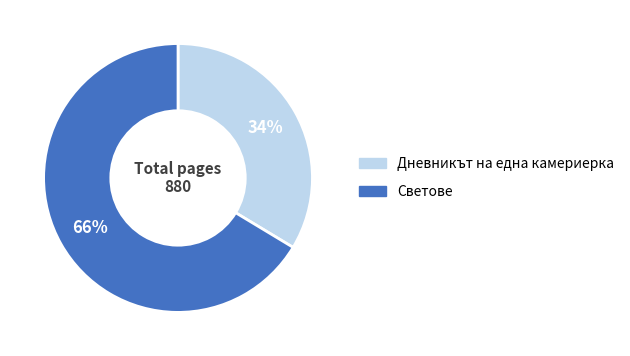

Which has a higher value, Дневникът на една камериерка or Светове?

Светове